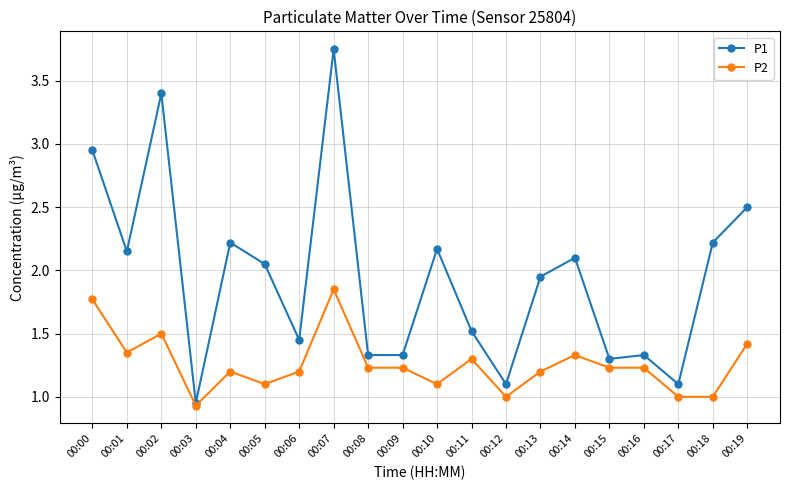

At 00:06, list the series in order from largest to smallest.

P1, P2